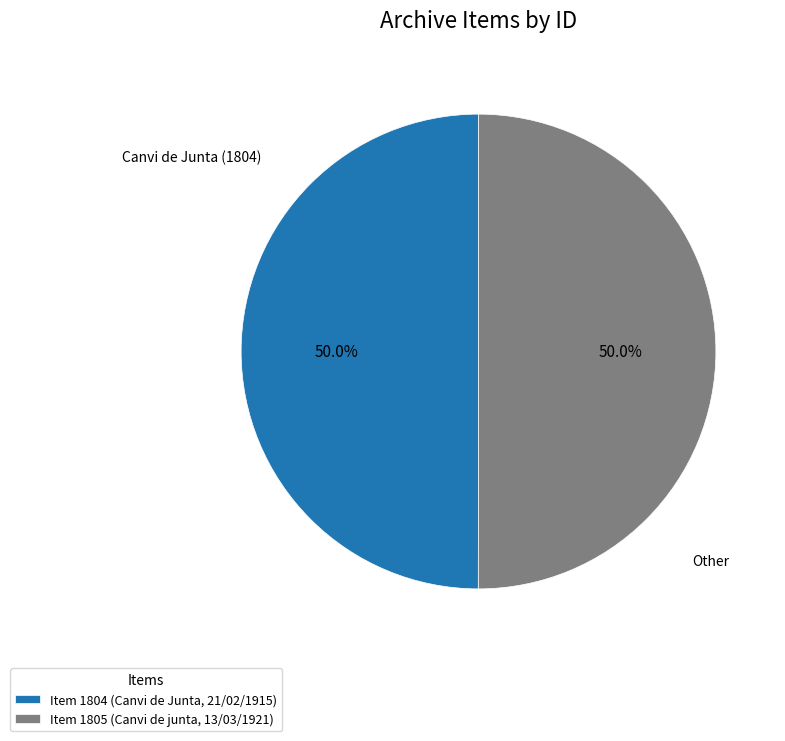

True or false: Item 1805 (Canvi de junta, 13/03/1921) accounts for 50% of the total.

True